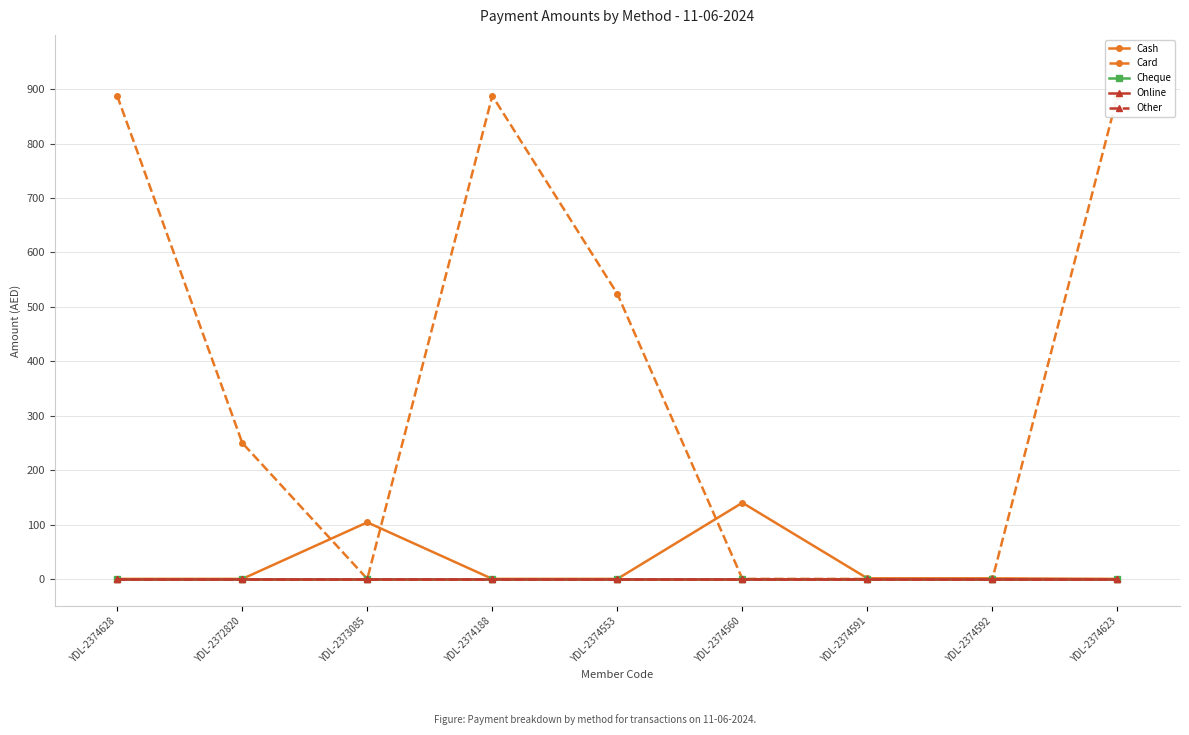

True or false: Other and Card cross at least once.

False